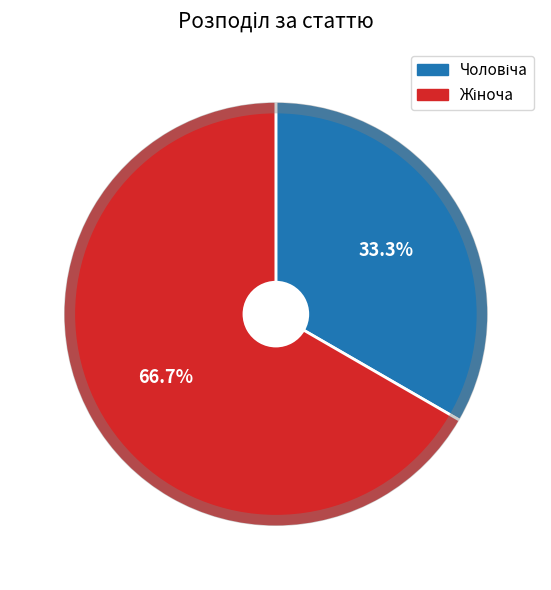

Is there any slice that represents more than half of the pie?

Yes